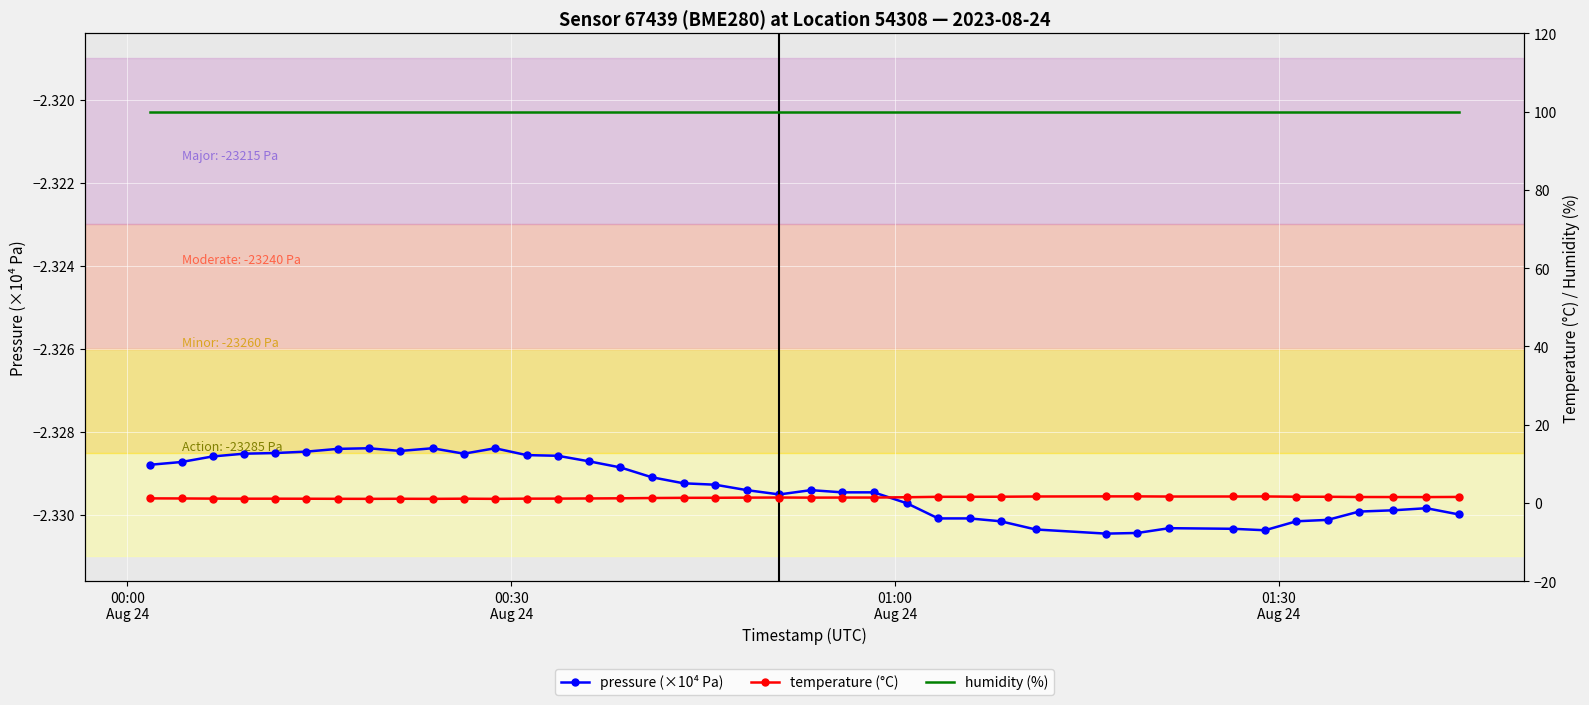

What are all the series names shown in the legend?

pressure (×10⁴ Pa), temperature (°C), humidity (%)